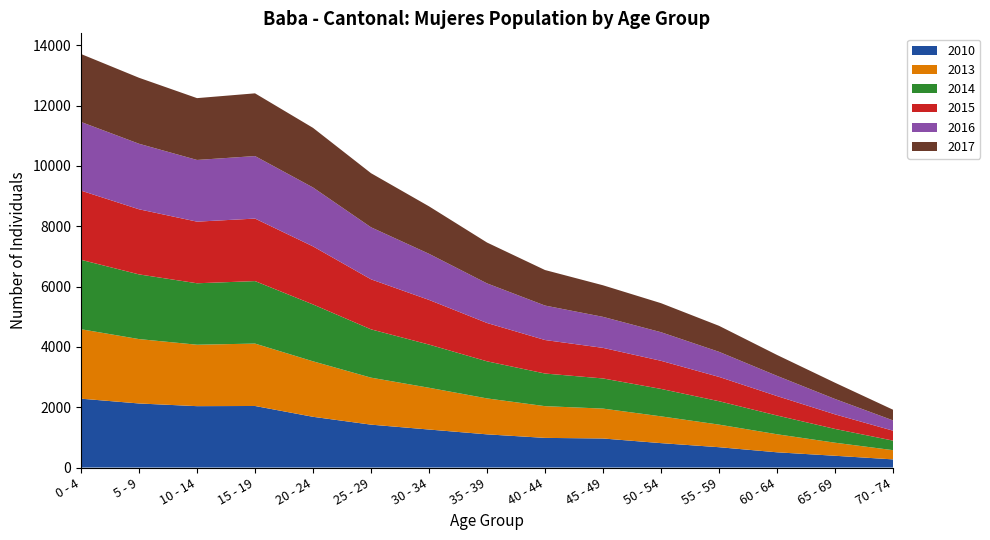

Reading left to right, what are all the values shown in this chart?

2010: 0 - 4=2283	5 - 9=2124	10 - 14=2035	15 - 19=2041	20 - 24=1682	25 - 29=1422	30 - 34=1260	35 - 39=1100	40 - 44=983	45 - 49=963	50 - 54=809	55 - 59=674	60 - 64=505	65 - 69=390	70 - 74=270
2013: 0 - 4=2303	5 - 9=2135	10 - 14=2037	15 - 19=2069	20 - 24=1840	25 - 29=1558	30 - 34=1385	35 - 39=1192	40 - 44=1052	45 - 49=991	50 - 54=888	55 - 59=749	60 - 64=598	65 - 69=433	70 - 74=306
2014: 0 - 4=2302	5 - 9=2145	10 - 14=2038	15 - 19=2072	20 - 24=1886	25 - 29=1602	30 - 34=1432	35 - 39=1230	40 - 44=1082	45 - 49=1000	50 - 54=910	55 - 59=776	60 - 64=622	65 - 69=457	70 - 74=317
2015: 0 - 4=2294	5 - 9=2159	10 - 14=2043	15 - 19=2073	20 - 24=1925	25 - 29=1659	30 - 34=1481	35 - 39=1271	40 - 44=1111	45 - 49=1014	50 - 54=932	55 - 59=806	60 - 64=645	65 - 69=483	70 - 74=329
2016: 0 - 4=2277	5 - 9=2173	10 - 14=2046	15 - 19=2073	20 - 24=1953	25 - 29=1725	30 - 34=1529	35 - 39=1313	40 - 44=1143	45 - 49=1028	50 - 54=948	55 - 59=832	60 - 64=670	65 - 69=510	70 - 74=341
2017: 0 - 4=2253	5 - 9=2188	10 - 14=2050	15 - 19=2080	20 - 24=1977	25 - 29=1794	30 - 34=1574	35 - 39=1355	40 - 44=1178	45 - 49=1047	50 - 54=963	55 - 59=862	60 - 64=693	65 - 69=539	70 - 74=354